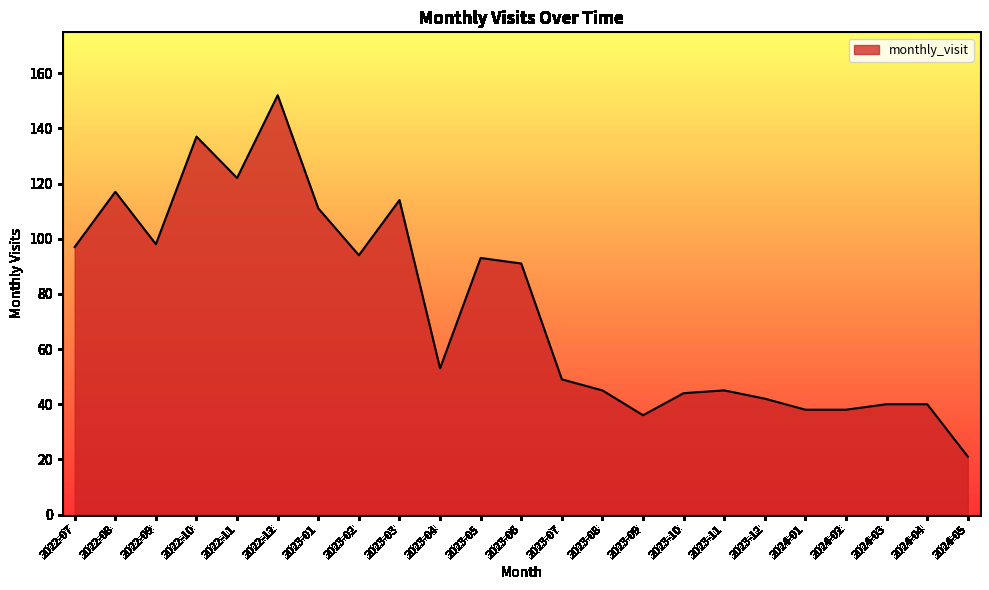

Read the value at 2022-11.

122